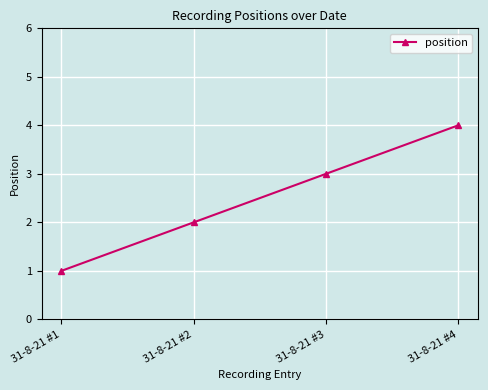

What is the sum of all values?

10